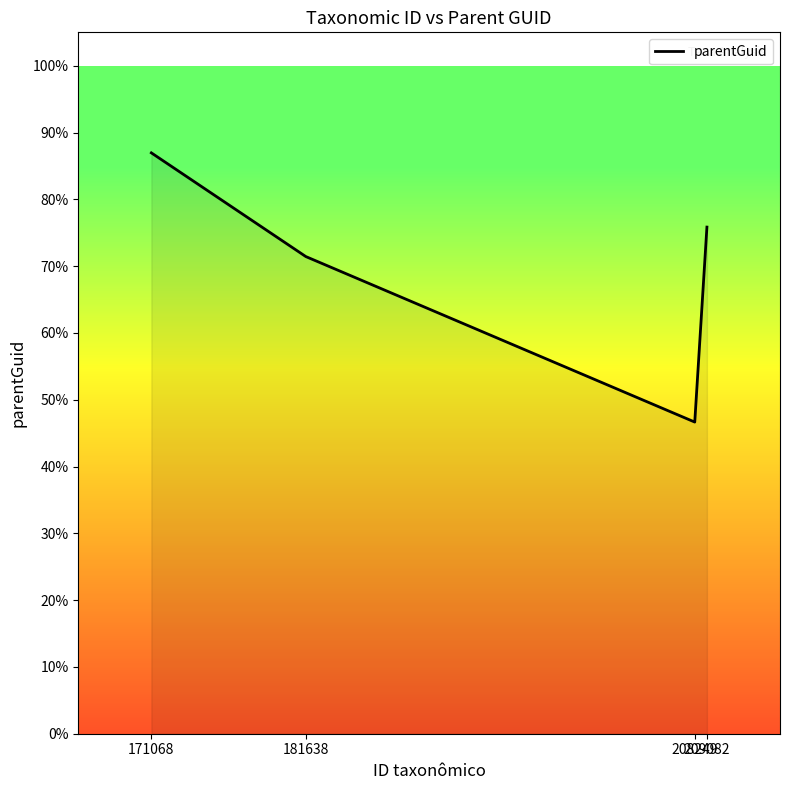

The chart shows a value of 87.0 at 171068. True or false?

True